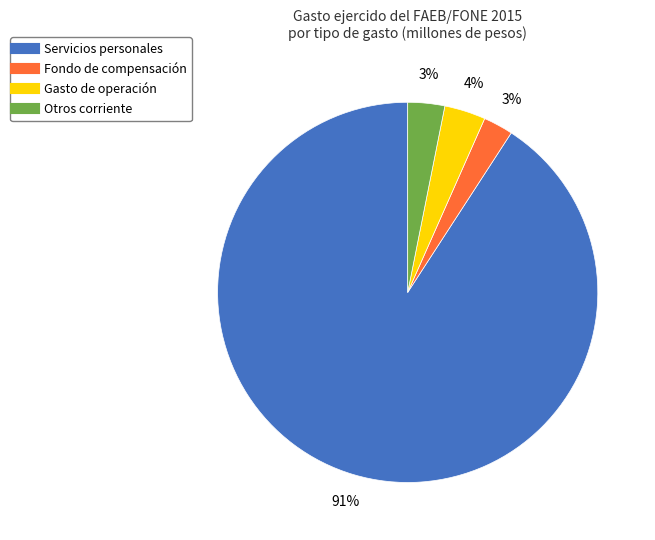

To the nearest percent, what is the combined percentage of Fondo de compensación and Otros corriente?

6%